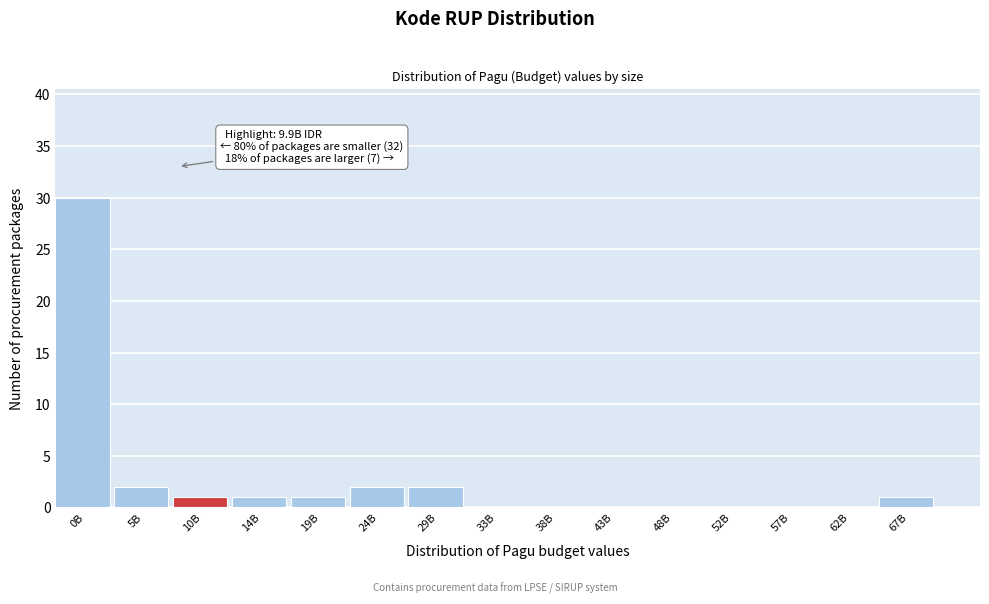

Reading left to right, extract all data points from this chart.

0B=30	5B=2	10B=1	14B=1	19B=1	24B=2	29B=2	33B=0	38B=0	43B=0	48B=0	52B=0	57B=0	62B=0	67B=1